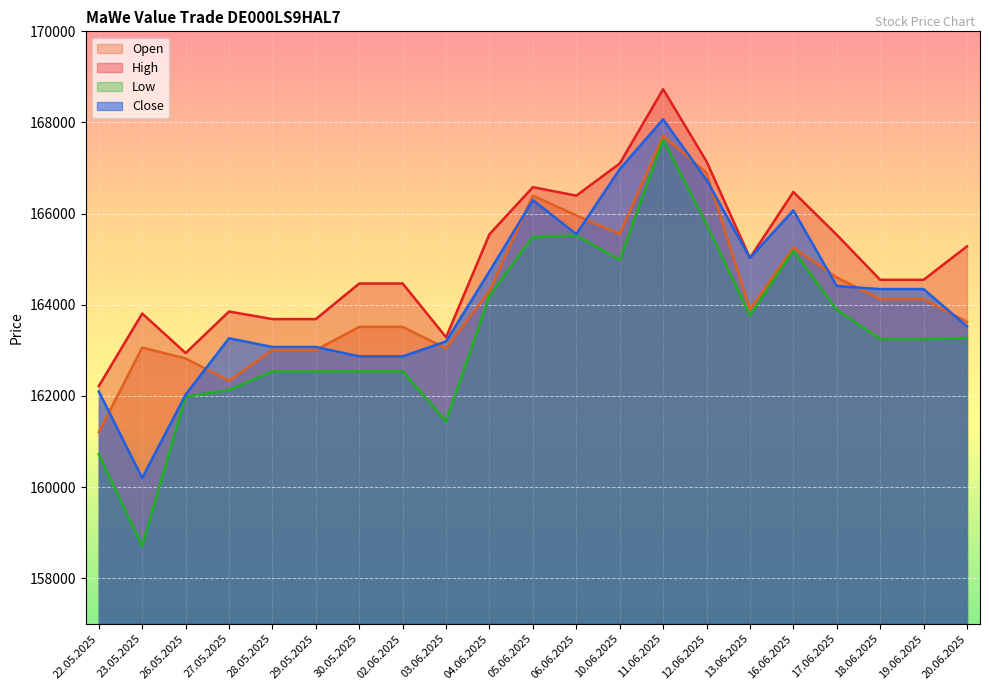

Where does the Low series first go above 163248?

04.06.2025